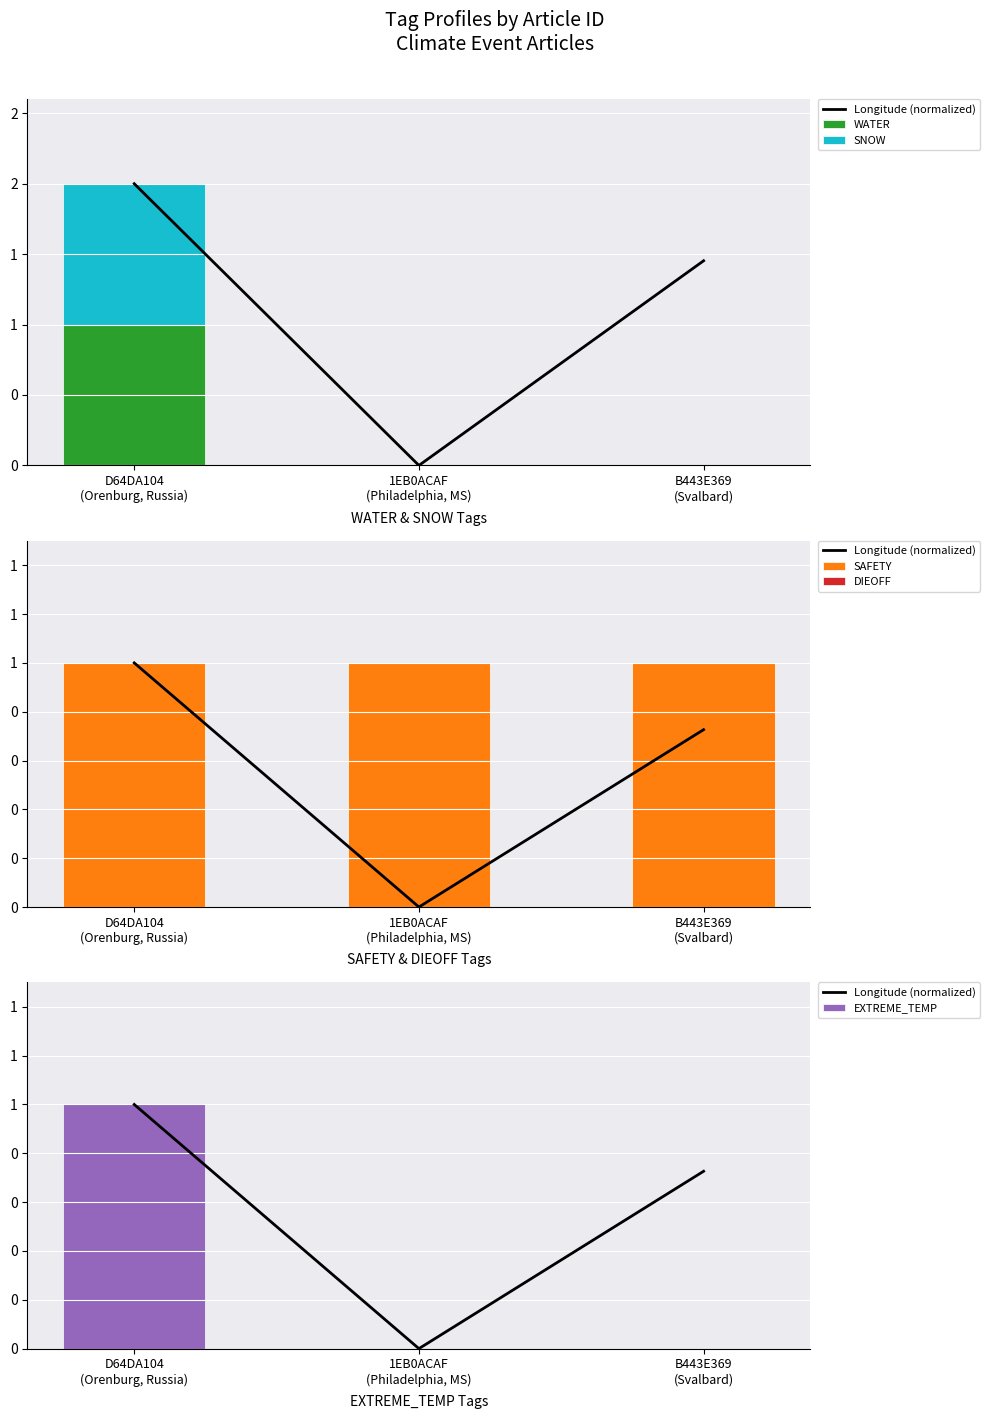

What is the average value of the SAFETY series?

1.0